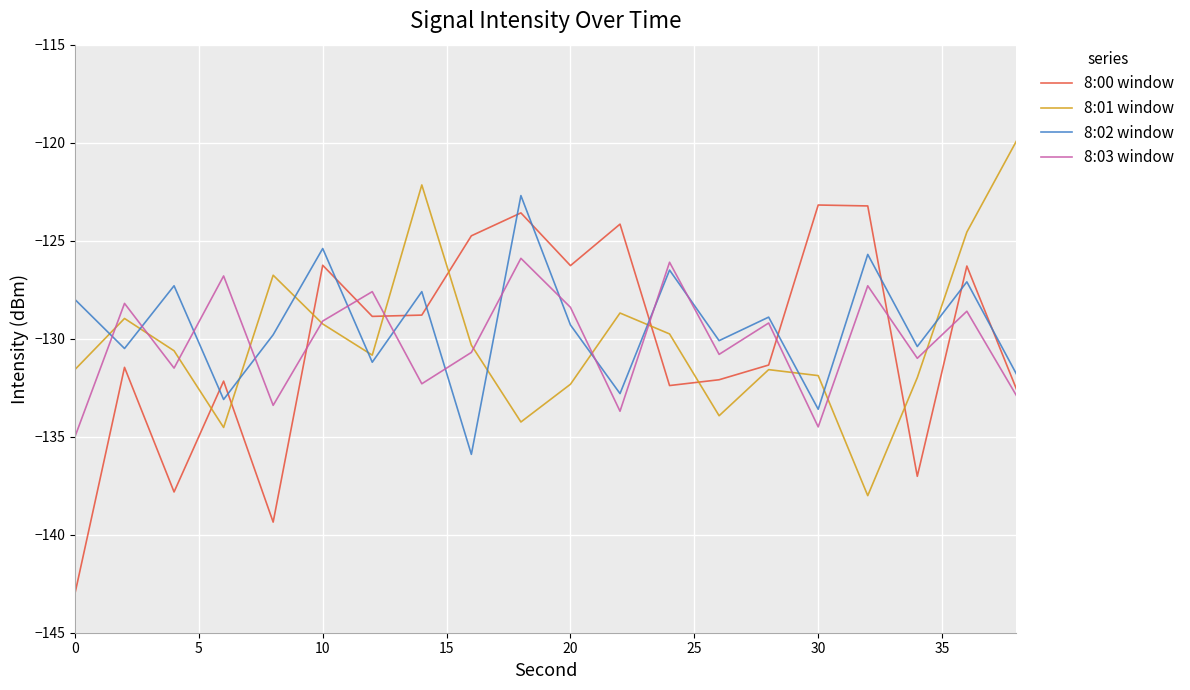

What is the difference between the second highest and minimum values in the 8:03 window series?

8.9